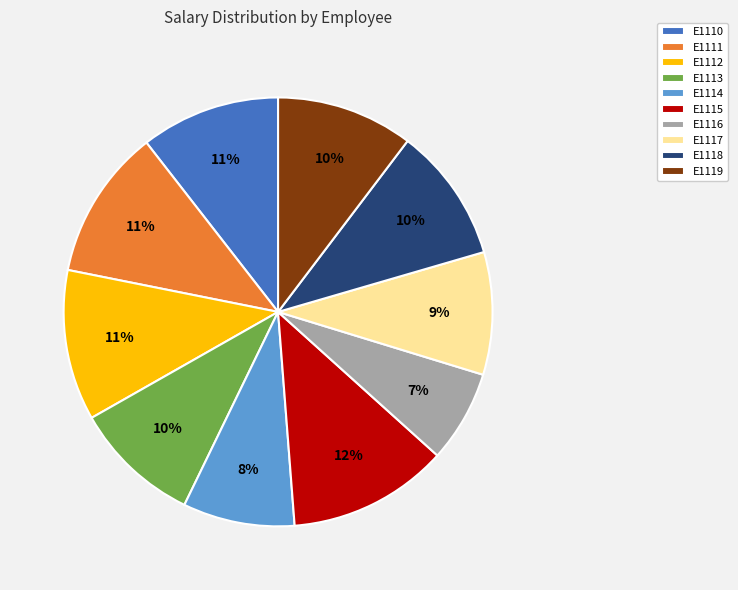

Does E1116 represent more than half of the total?

No